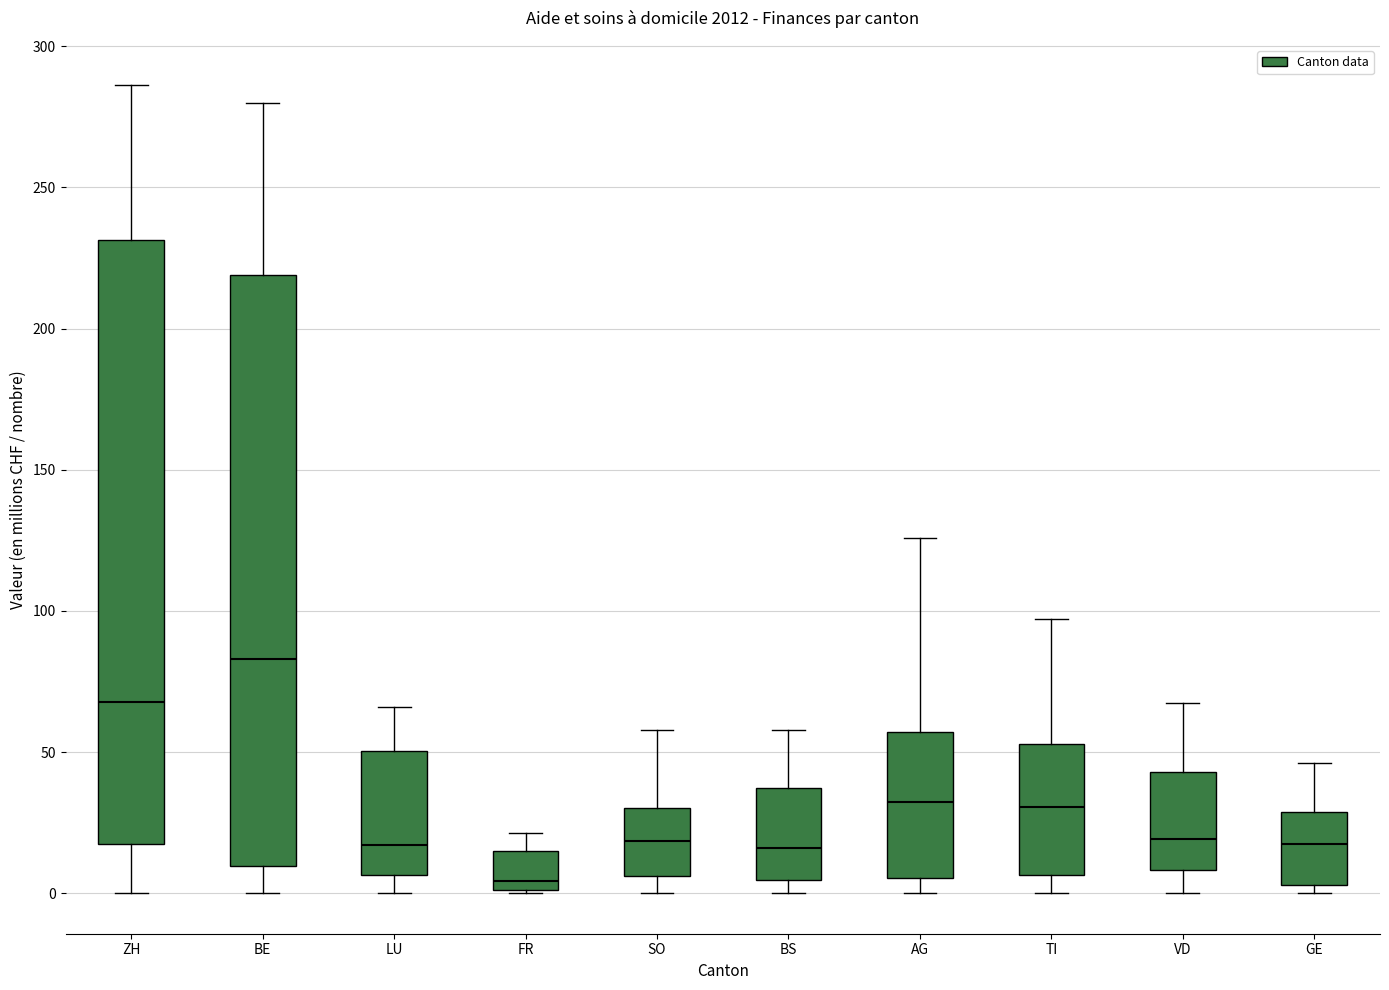

Reading left to right, transcribe this box plot: for each box, give where its median line is, the range the box spans, and where its two whiskers end, as read against the y-axis. The values are not printed on the chart, so give them approximately, as read against the axis.

ZH: median 70, box 20 to 230, whiskers 0 to 285
BE: median 85, box 10 to 220, whiskers 0 to 280
LU: median 15, box 5 to 50, whiskers 0 to 65
FR: median 5, box 0 to 15, whiskers 0 to 20
SO: median 20, box 5 to 30, whiskers 0 to 60
BS: median 15, box 5 to 35, whiskers 0 to 60
AG: median 30, box 5 to 55, whiskers 0 to 125
TI: median 30, box 5 to 55, whiskers 0 to 95
VD: median 20, box 10 to 45, whiskers 0 to 65
GE: median 15, box 5 to 30, whiskers 0 to 45